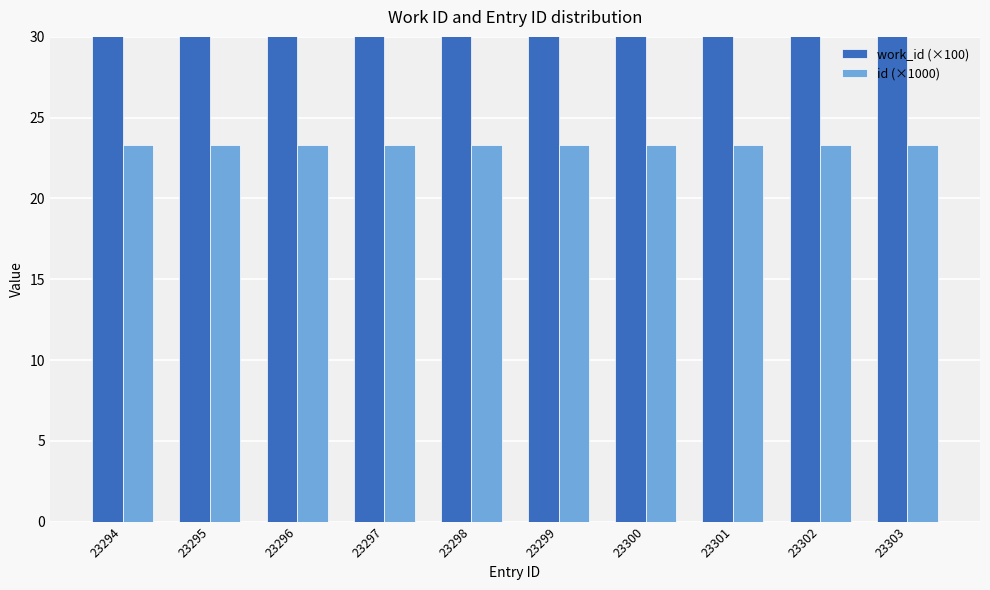

What is the average value of the work_id (×100) series?

51.1